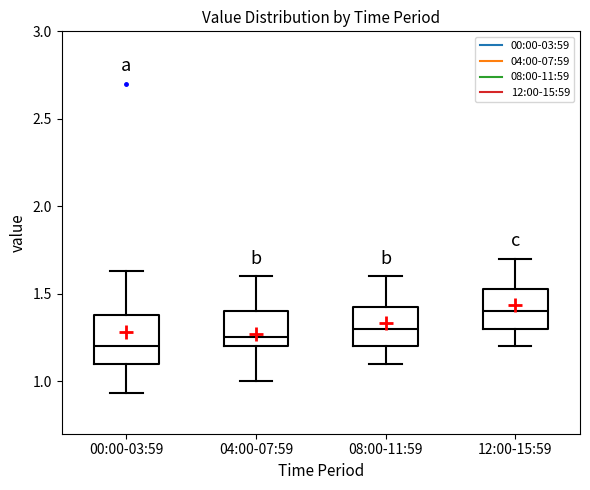

Which box has the highest median line?

12:00-15:59